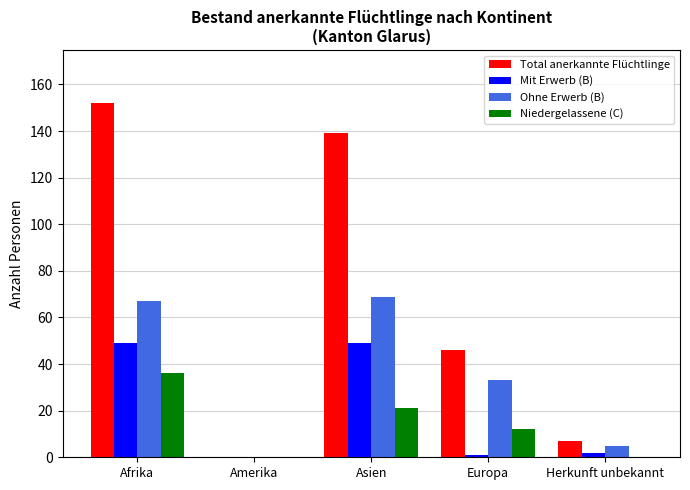

The Ohne Erwerb (B) series shows -42 at Amerika. True or false?

False